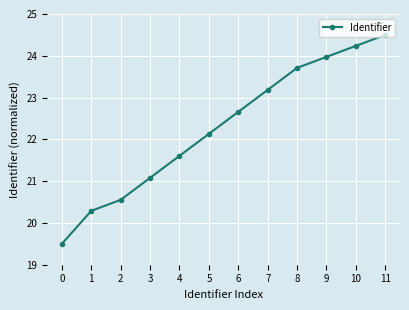

How many data points are above 22?

7